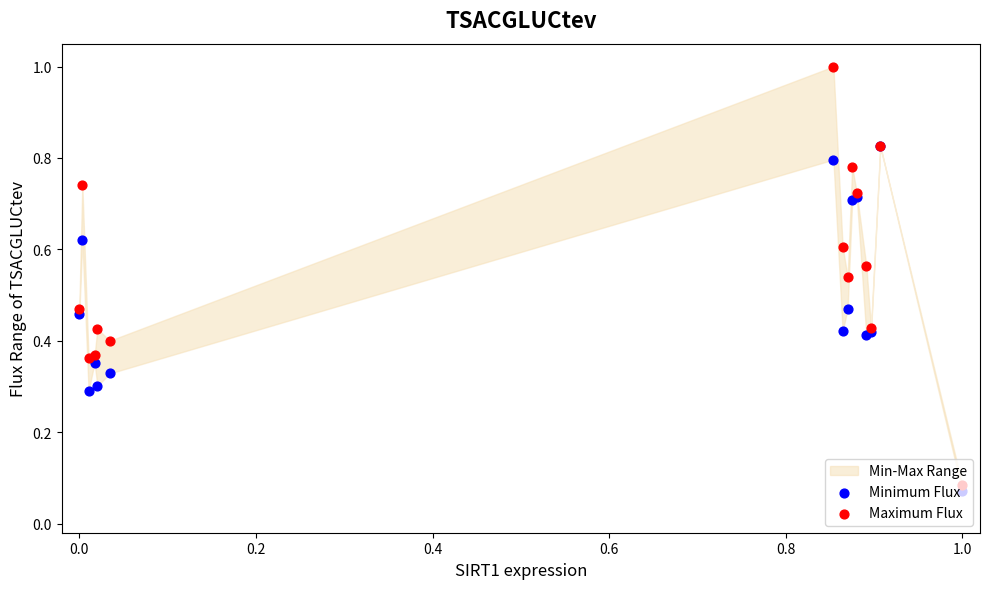

At how many categories does at least one series exceed 0?

15